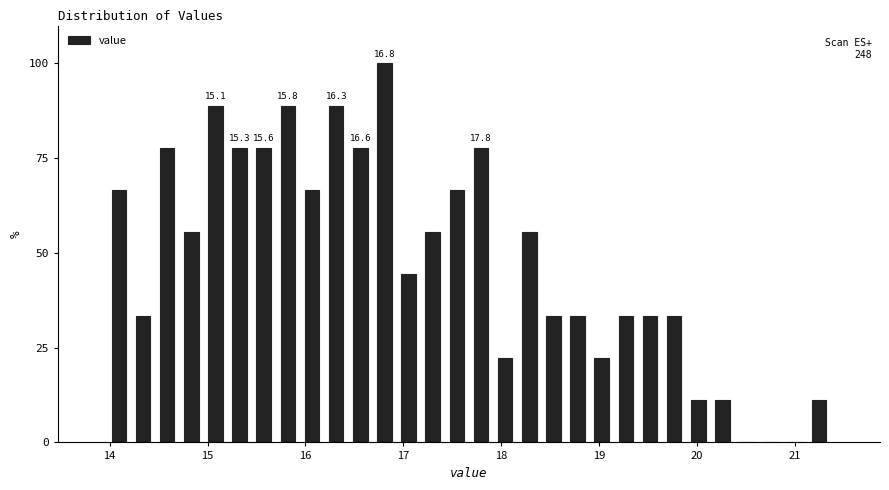

Around what value on the x-axis is the tallest bar? Give the approximate position of its centre, as read against the axis.

16.8